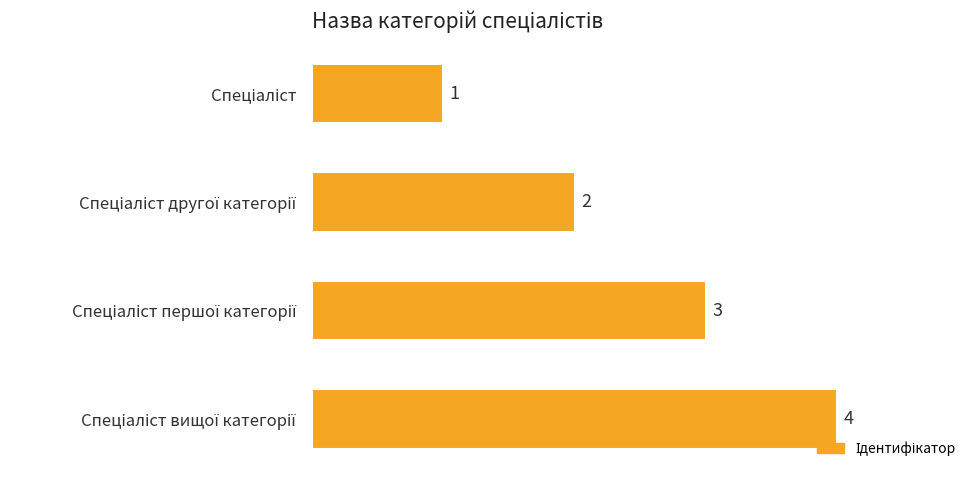

Count the number of categories in the chart.

4